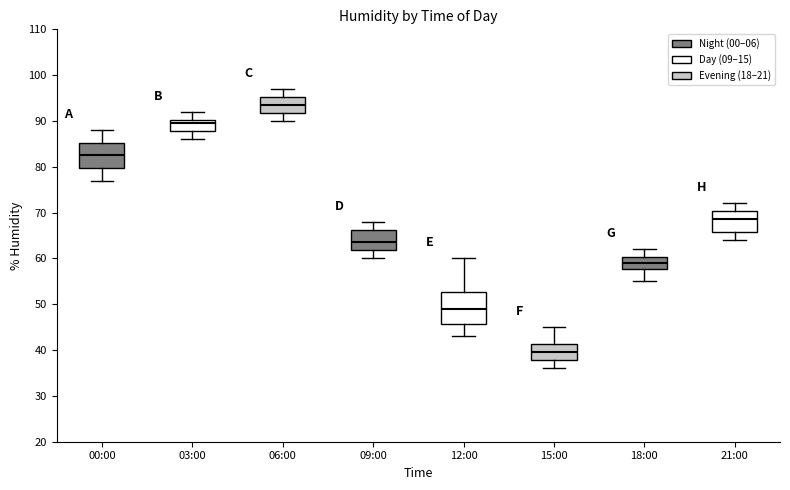

Reading left to right, transcribe this box plot: for each box, give where its median line is, the range the box spans, and where its two whiskers end, as read against the y-axis. The values are not printed on the chart, so give them approximately, as read against the axis.

00:00: median 83, box 80 to 85, whiskers 77 to 88
03:00: median 90 (just below the box's upper edge), box 88 to 90, whiskers 86 to 92
06:00: median 94, box 92 to 95, whiskers 90 to 97
09:00: median 64, box 62 to 66, whiskers 60 to 68
12:00: median 49, box 46 to 53, whiskers 43 to 60
15:00: median 40, box 38 to 41, whiskers 36 to 45
18:00: median 59, box 58 to 60, whiskers 55 to 62
21:00: median 69, box 66 to 70, whiskers 64 to 72